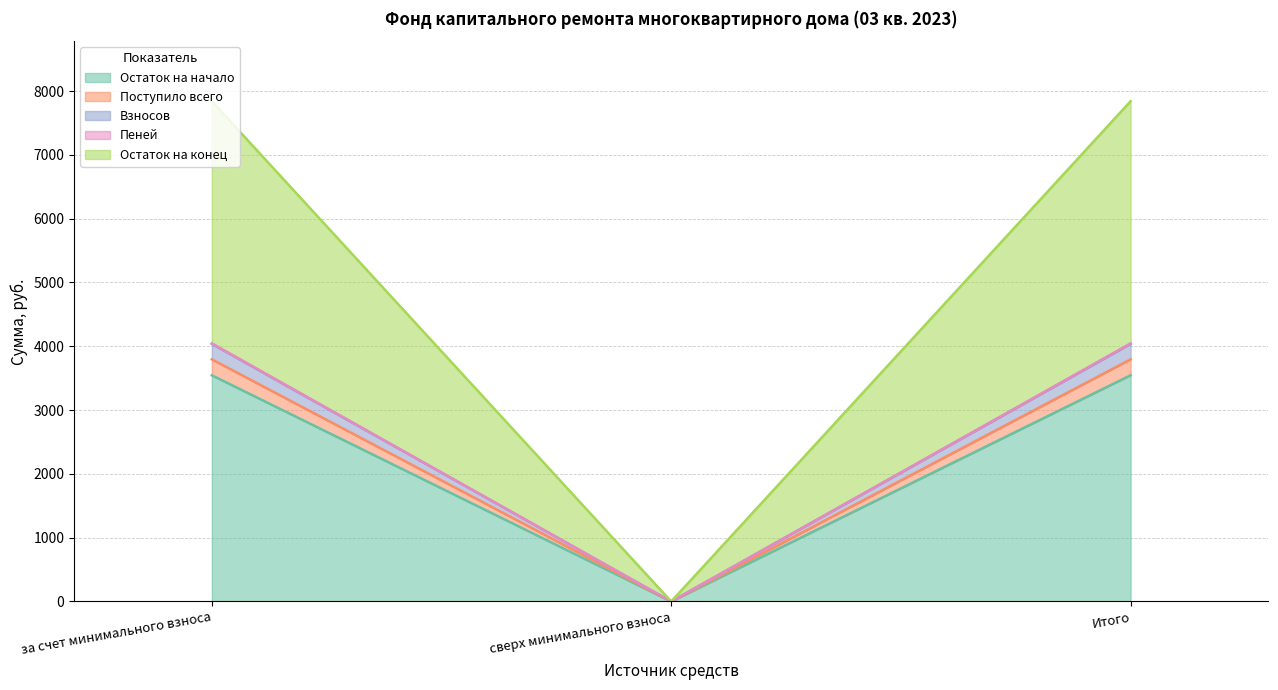

What are all the series names shown in the legend?

Остаток на начало, Поступило всего, Взносов, Пеней, Остаток на конец